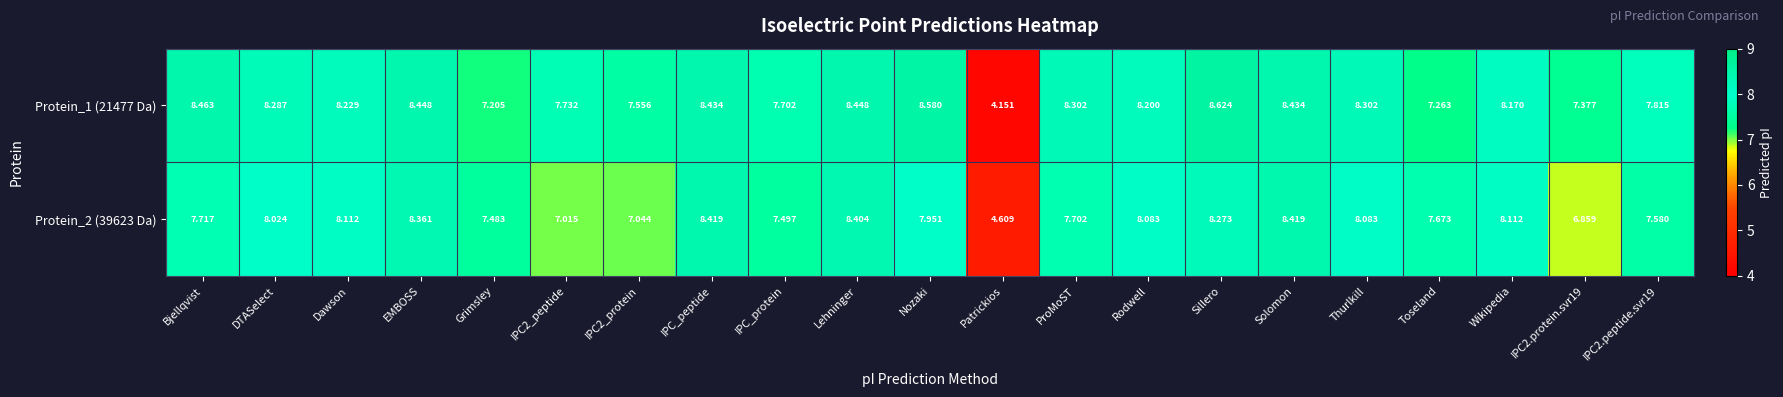

At which label does Protein_1 (21477 Da) first exceed 8?

Bjellqvist